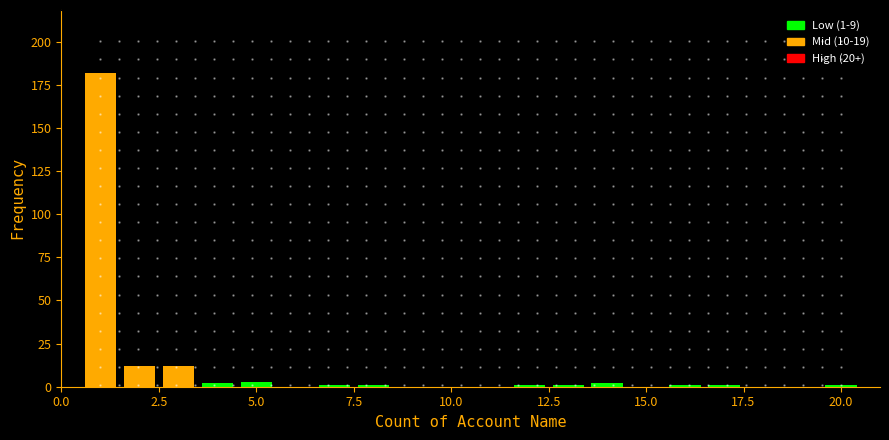

Around what value on the x-axis is the tallest bar? Give the approximate position of its centre, as read against the axis.

1.0